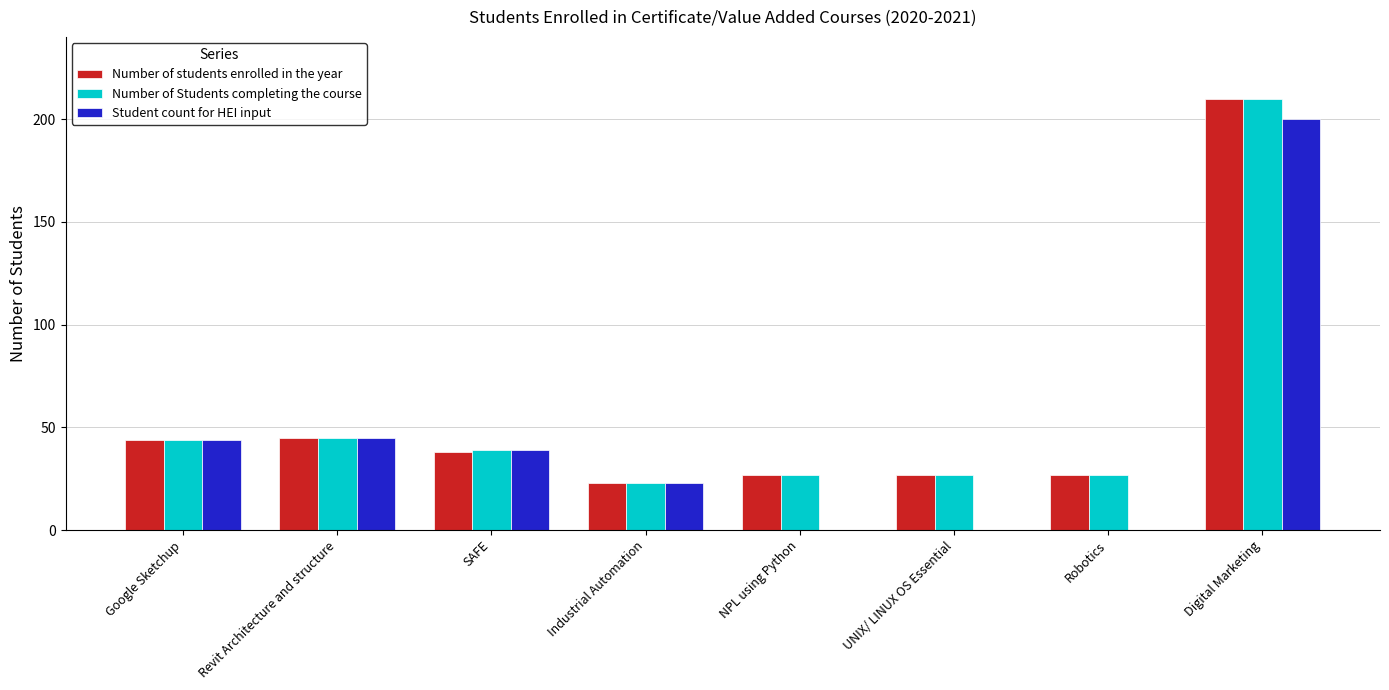

How many data points does each series have?

8